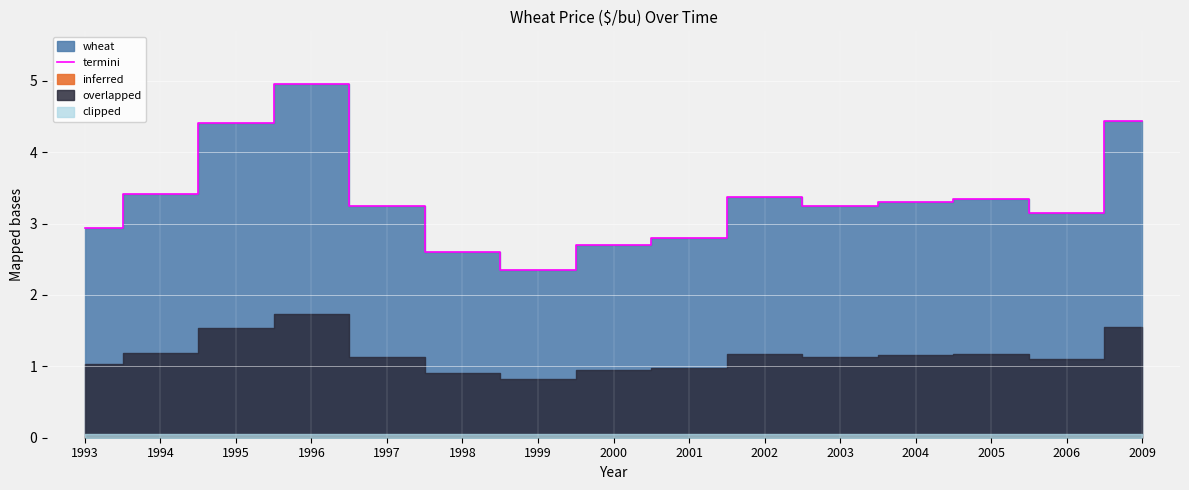

List the labels in order of value, largest first.

1996, 2009, 1995, 1994, 2002, 2005, 2004, 1997, 2003, 2006, 1993, 2001, 2000, 1998, 1999